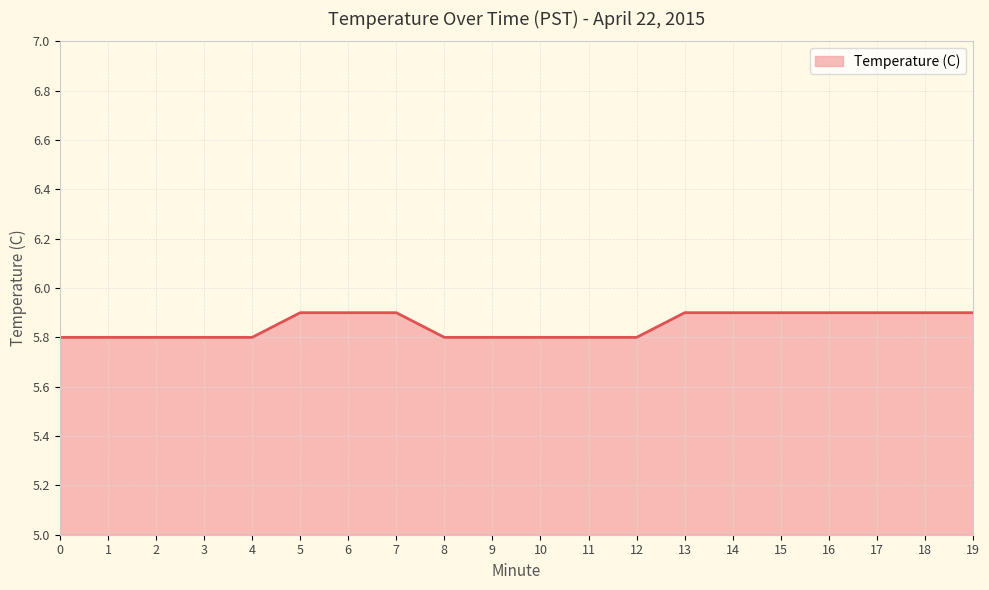

What is the ratio of the value at 15 to the value at 10?

1.0